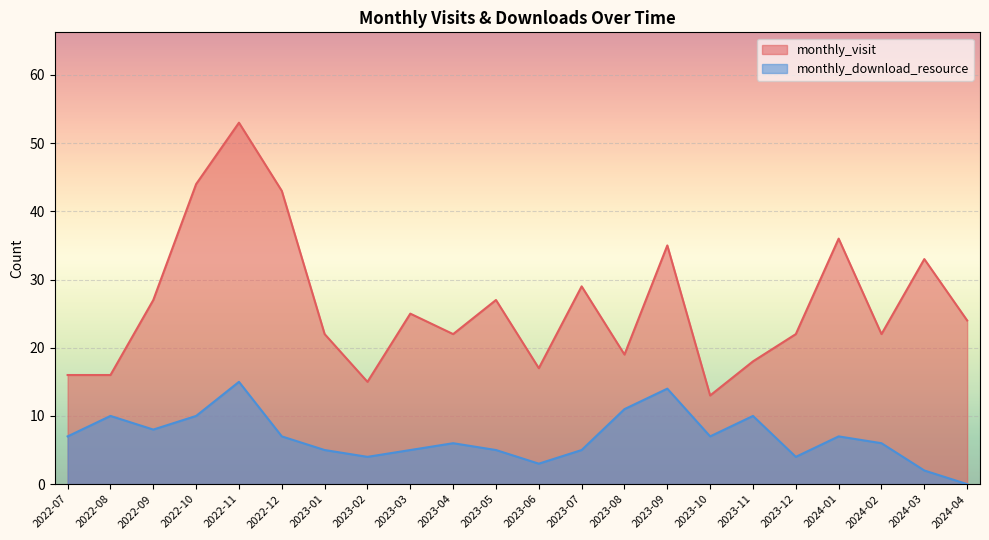

Reading left to right, transcribe all the data shown in this chart.

monthly_visit: 2022-07=16	2022-08=16	2022-09=27	2022-10=44	2022-11=53	2022-12=43	2023-01=22	2023-02=15	2023-03=25	2023-04=22	2023-05=27	2023-06=17	2023-07=29	2023-08=19	2023-09=35	2023-10=13	2023-11=18	2023-12=22	2024-01=36	2024-02=22	2024-03=33	2024-04=24
monthly_download_resource: 2022-07=7	2022-08=10	2022-09=8	2022-10=10	2022-11=15	2022-12=7	2023-01=5	2023-02=4	2023-03=5	2023-04=6	2023-05=5	2023-06=3	2023-07=5	2023-08=11	2023-09=14	2023-10=7	2023-11=10	2023-12=4	2024-01=7	2024-02=6	2024-03=2	2024-04=0